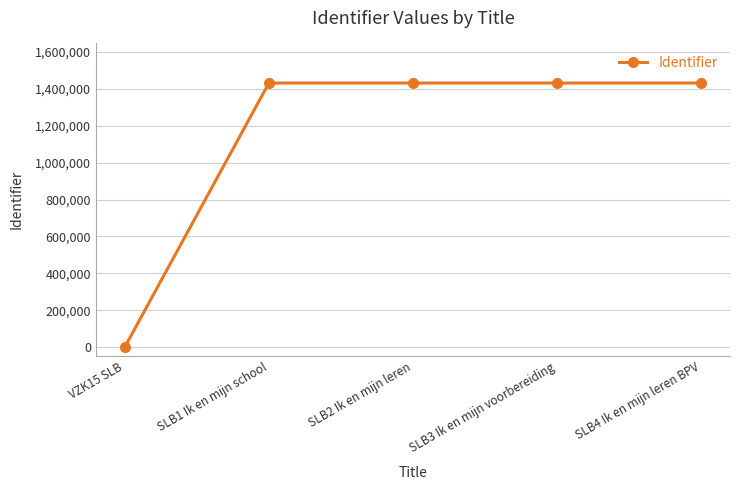

What is the difference between the maximum and minimum values?

1431500